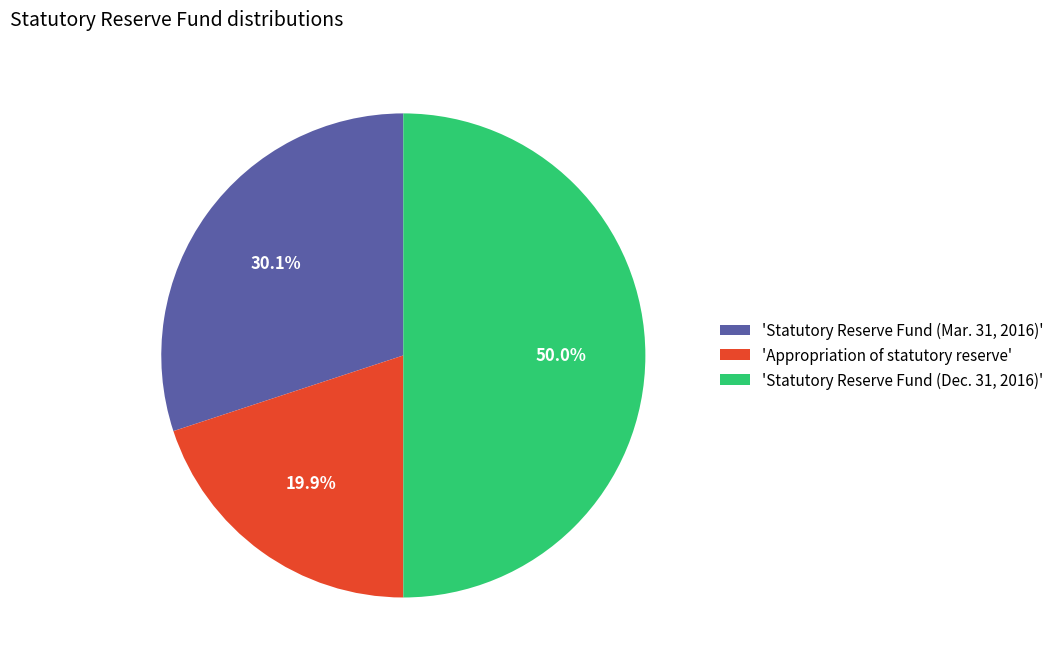

Count the number of slices in the pie.

3